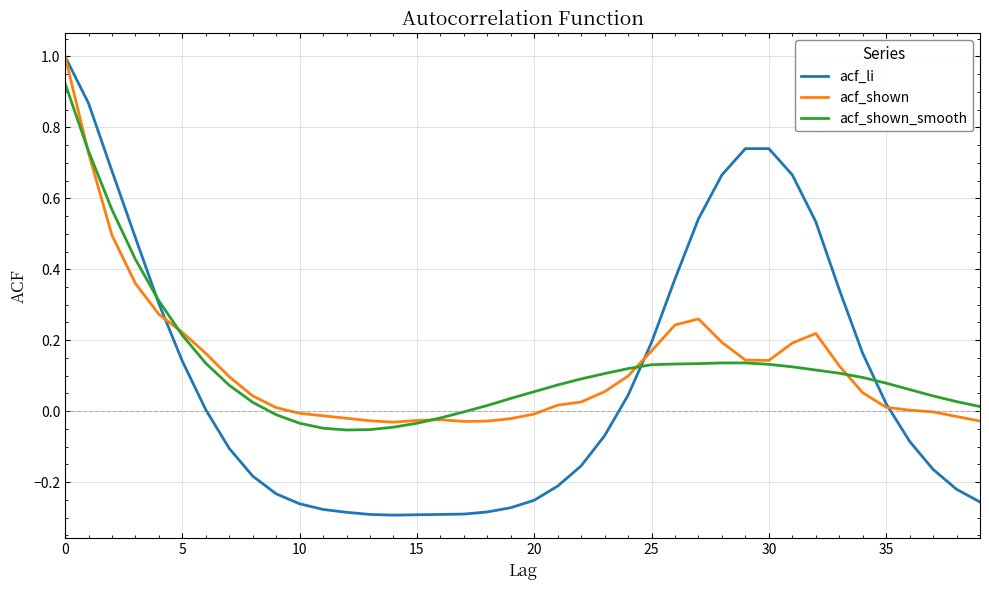

After their last crossing, which series has the higher values: acf_li or acf_shown?

acf_shown